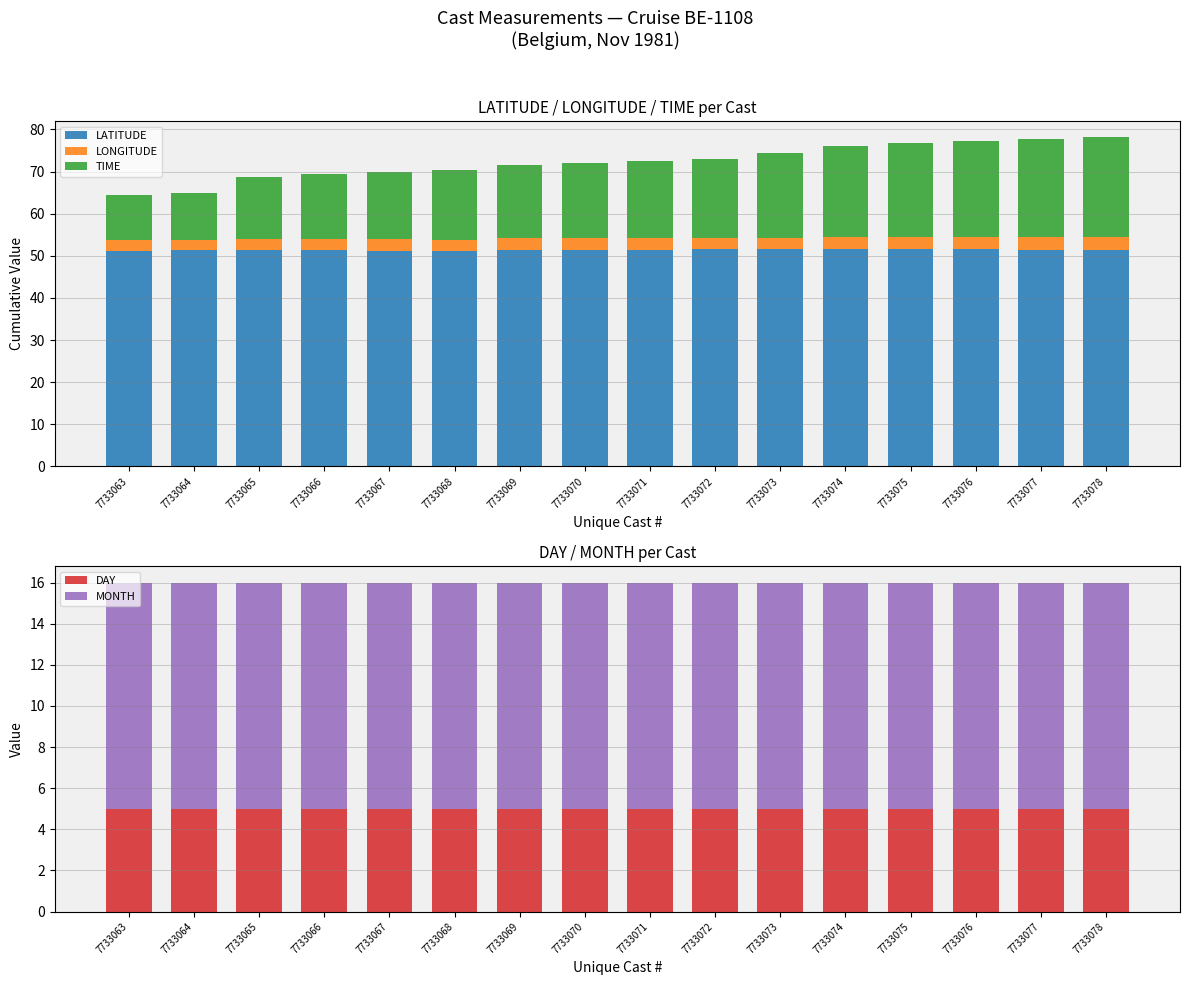

What is the sum of all TIME values?

290.2